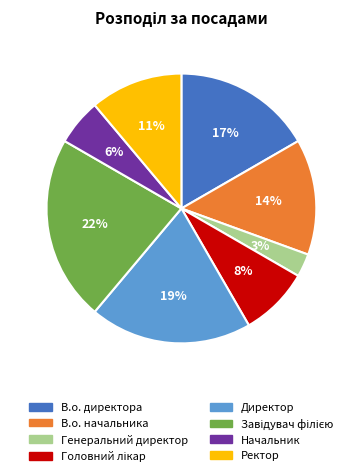

Is there a majority slice in this chart?

No